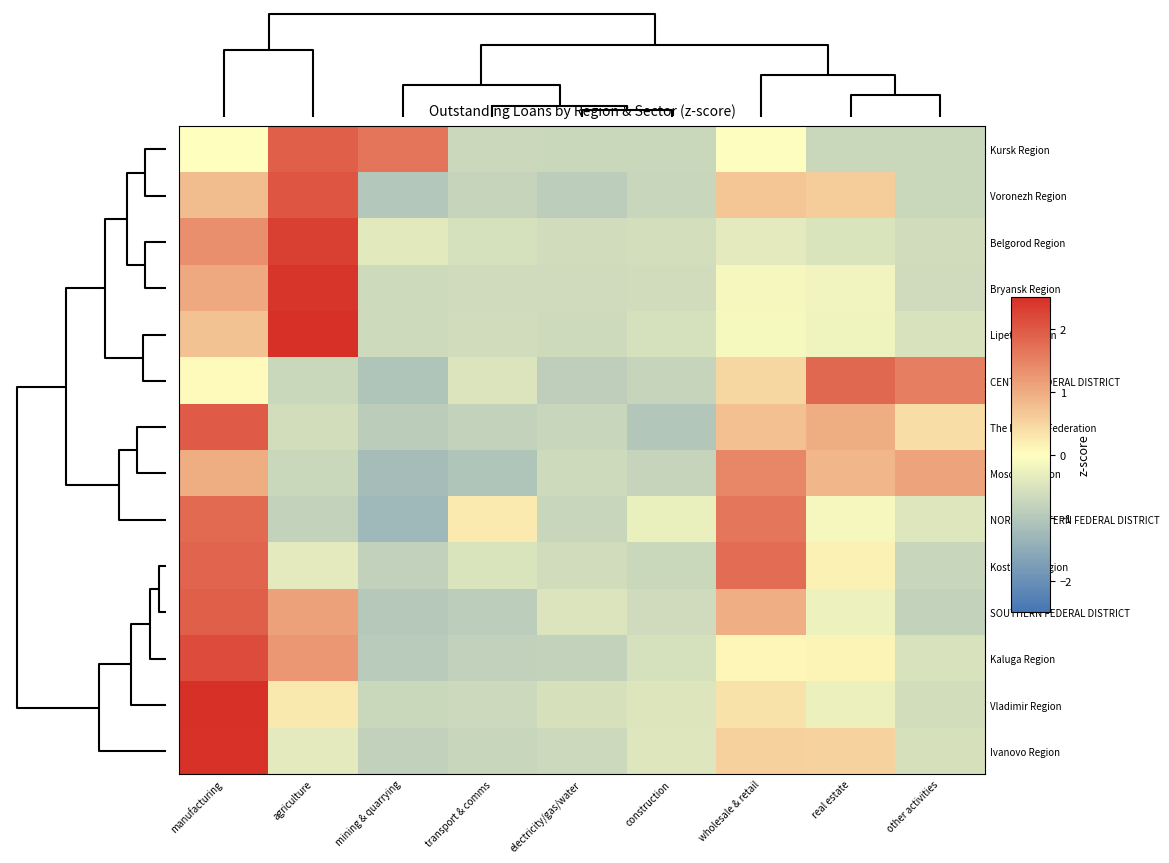

Reading right to left, transcribe all the data shown in this chart.

Kursk Region: other activities=-0.7	real estate=-0.7	wholesale & retail=-0.0	construction=-0.7	electricity/gas/water=-0.7	transport & comms=-0.7	mining & quarrying=1.7	agriculture=1.9	manufacturing=-0.0
Voronezh Region: other activities=-0.7	real estate=0.6	wholesale & retail=0.7	construction=-0.7	electricity/gas/water=-0.9	transport & comms=-0.8	mining & quarrying=-1.0	agriculture=2.0	manufacturing=0.8
Belgorod Region: other activities=-0.6	real estate=-0.5	wholesale & retail=-0.4	construction=-0.6	electricity/gas/water=-0.6	transport & comms=-0.6	mining & quarrying=-0.4	agriculture=2.3	manufacturing=1.3
Bryansk Region: other activities=-0.6	real estate=-0.2	wholesale & retail=-0.1	construction=-0.6	electricity/gas/water=-0.6	transport & comms=-0.6	mining & quarrying=-0.7	agriculture=2.4	manufacturing=1.0
Lipetsk Region: other activities=-0.5	real estate=-0.2	wholesale & retail=-0.1	construction=-0.6	electricity/gas/water=-0.6	transport & comms=-0.6	mining & quarrying=-0.7	agriculture=2.6	manufacturing=0.7
CENTRAL FEDERAL DISTRICT: other activities=1.5	real estate=1.8	wholesale & retail=0.5	construction=-0.8	electricity/gas/water=-0.9	transport & comms=-0.5	mining & quarrying=-1.0	agriculture=-0.7	manufacturing=0.0
The Russian Federation: other activities=0.4	real estate=1.0	wholesale & retail=0.8	construction=-1.0	electricity/gas/water=-0.7	transport & comms=-0.8	mining & quarrying=-0.9	agriculture=-0.6	manufacturing=2.0
Moscow Region: other activities=1.1	real estate=0.9	wholesale & retail=1.4	construction=-0.8	electricity/gas/water=-0.6	transport & comms=-1.0	mining & quarrying=-1.2	agriculture=-0.7	manufacturing=1.0
NORTH-WESTERN FEDERAL DISTRICT: other activities=-0.4	real estate=-0.1	wholesale & retail=1.6	construction=-0.3	electricity/gas/water=-0.7	transport & comms=0.2	mining & quarrying=-1.3	agriculture=-0.8	manufacturing=1.8
Kostroma Region: other activities=-0.7	real estate=0.2	wholesale & retail=1.8	construction=-0.7	electricity/gas/water=-0.6	transport & comms=-0.5	mining & quarrying=-0.8	agriculture=-0.4	manufacturing=1.8
SOUTHERN FEDERAL DISTRICT: other activities=-0.8	real estate=-0.2	wholesale & retail=1.0	construction=-0.6	electricity/gas/water=-0.5	transport & comms=-0.9	mining & quarrying=-1.0	agriculture=1.1	manufacturing=1.9
Kaluga Region: other activities=-0.5	real estate=0.1	wholesale & retail=0.1	construction=-0.6	electricity/gas/water=-0.8	transport & comms=-0.8	mining & quarrying=-0.9	agriculture=1.2	manufacturing=2.2
Vladimir Region: other activities=-0.6	real estate=-0.3	wholesale & retail=0.3	construction=-0.5	electricity/gas/water=-0.5	transport & comms=-0.7	mining & quarrying=-0.7	agriculture=0.3	manufacturing=2.6
Ivanovo Region: other activities=-0.5	real estate=0.5	wholesale & retail=0.6	construction=-0.4	electricity/gas/water=-0.7	transport & comms=-0.7	mining & quarrying=-0.8	agriculture=-0.4	manufacturing=2.5